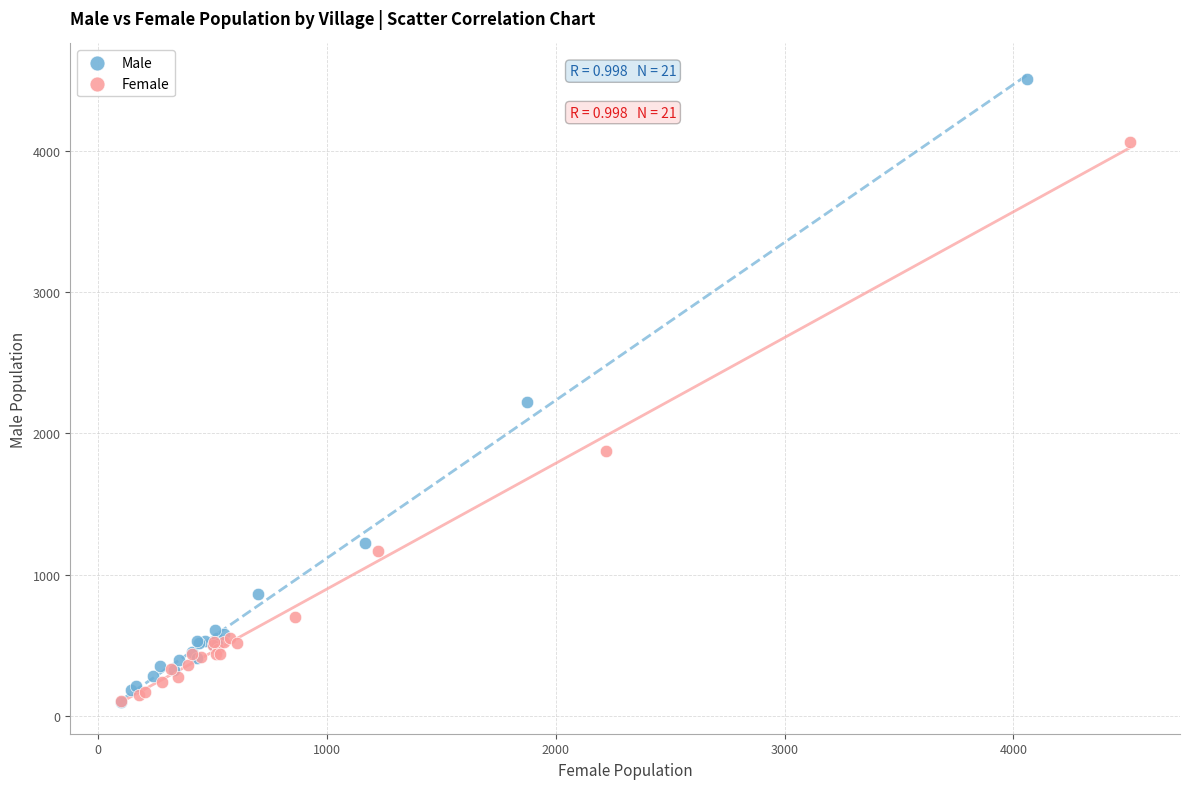

Which series contains the highest Y value?

Male